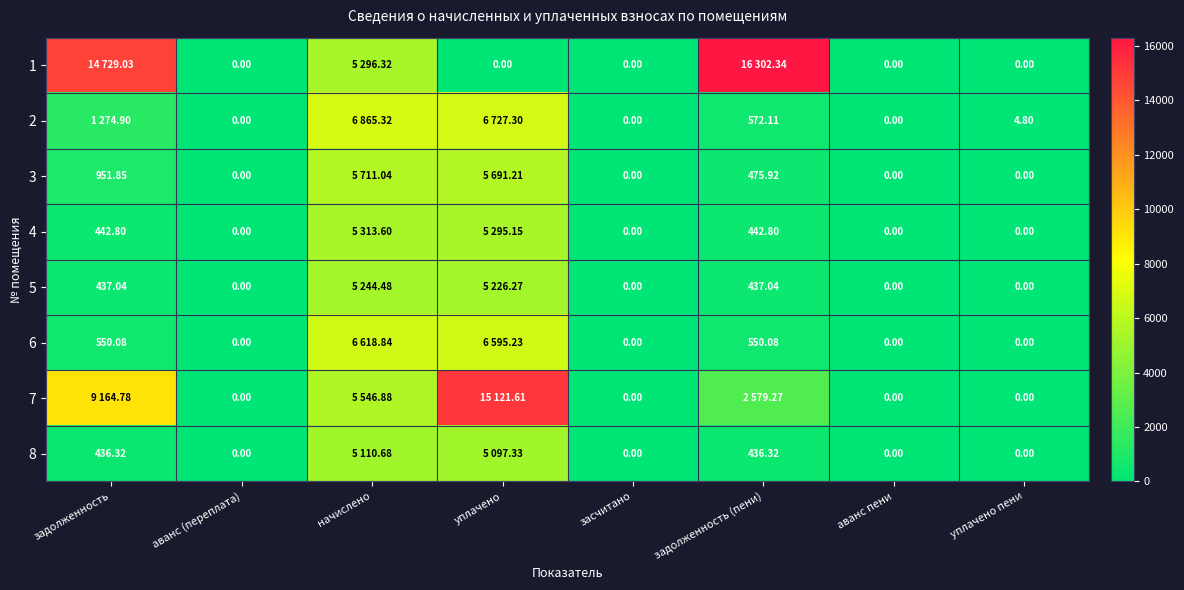

Where does the 4 series first go above 442?

задолженность